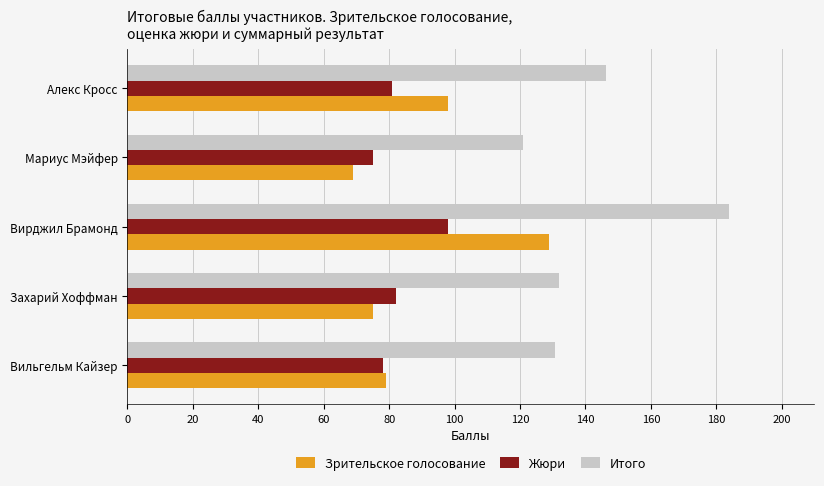

Rank the series at Вирджил Брамонд from lowest to highest value.

Жюри, Зрительское голосование, Итого